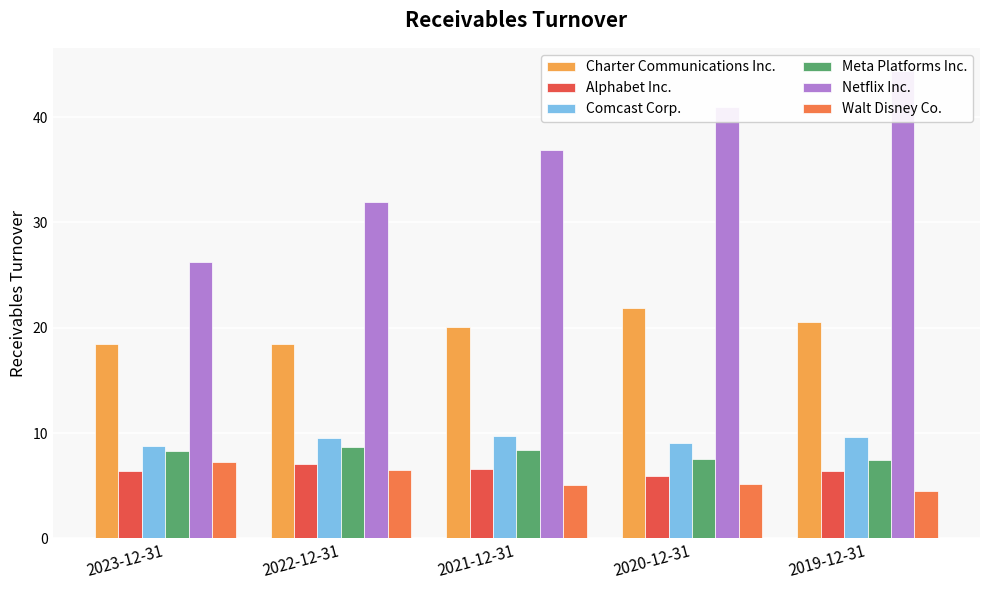

What is the label of the 3rd bar from the right?

2021-12-31